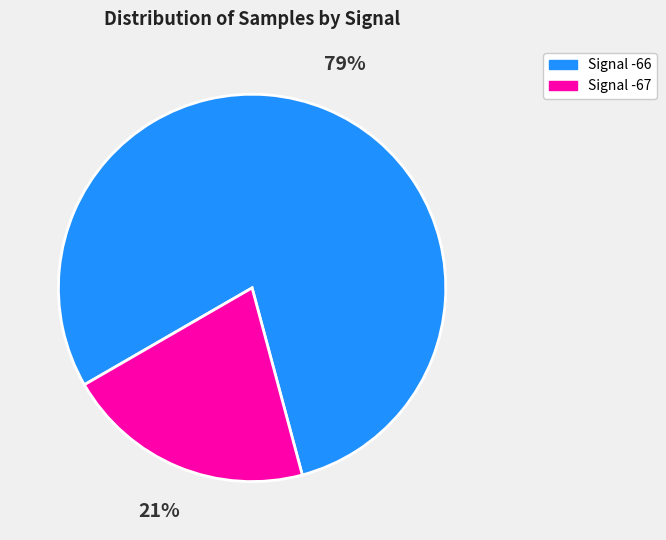

Count the number of slices in the pie.

2